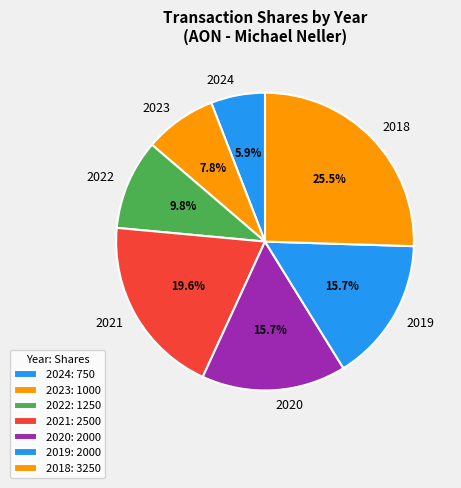

Does 2021 represent more than half of the total?

No